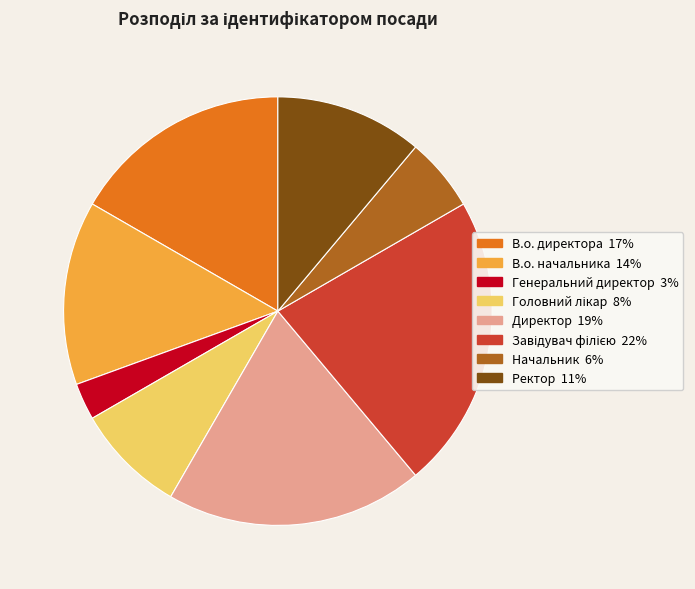

Which slice is the smallest?

Генеральний директор